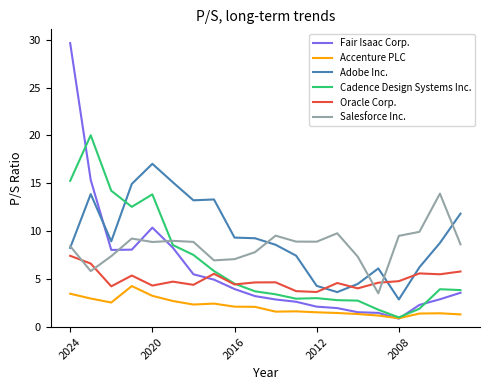

Does the chart have visible grid lines?

No